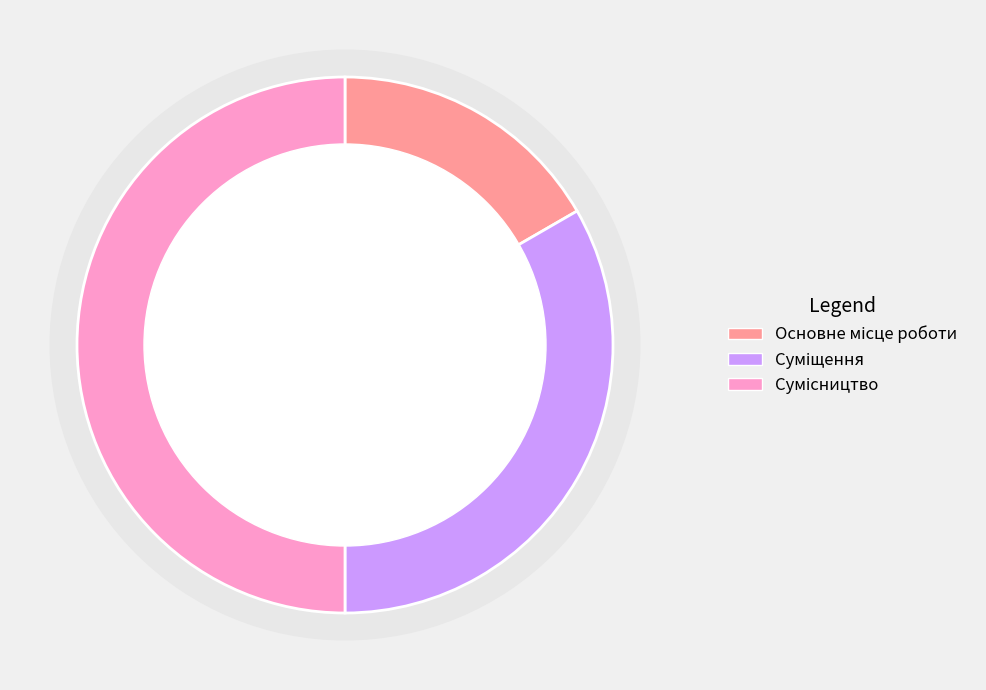

What is the ratio of the value at Основне місце роботи to the value at Сумісництво?

0.3